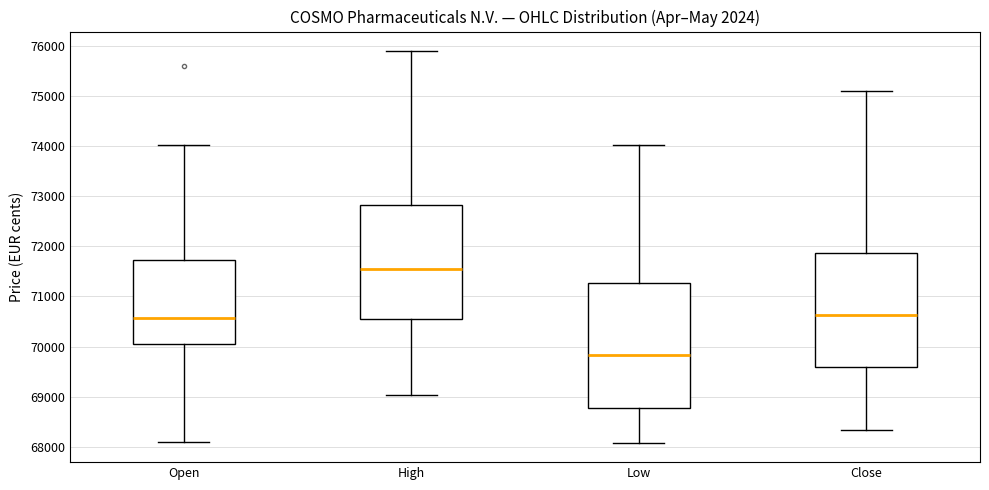

Comparing the boxes themselves (not the whiskers), which one is the tallest?

Low